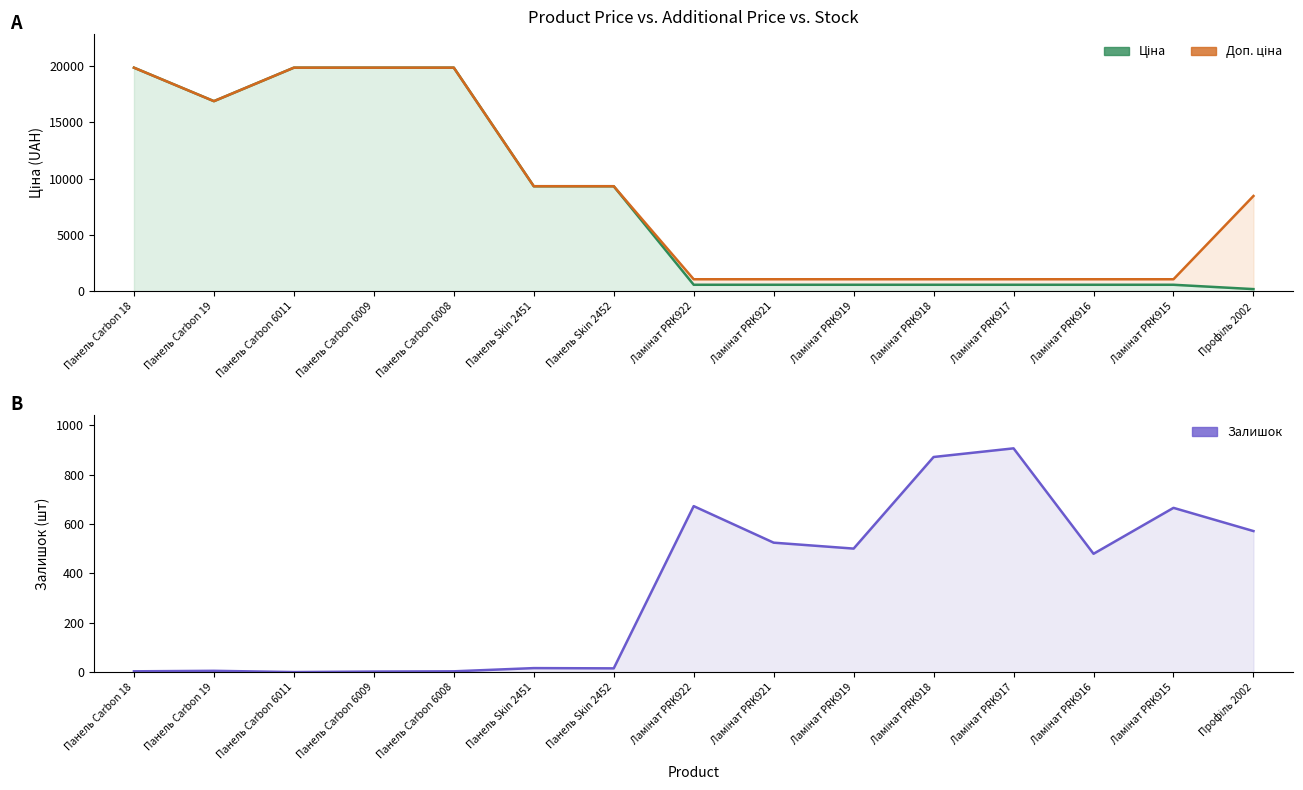

What is the sum of all Доп. ціна values?

130808.1